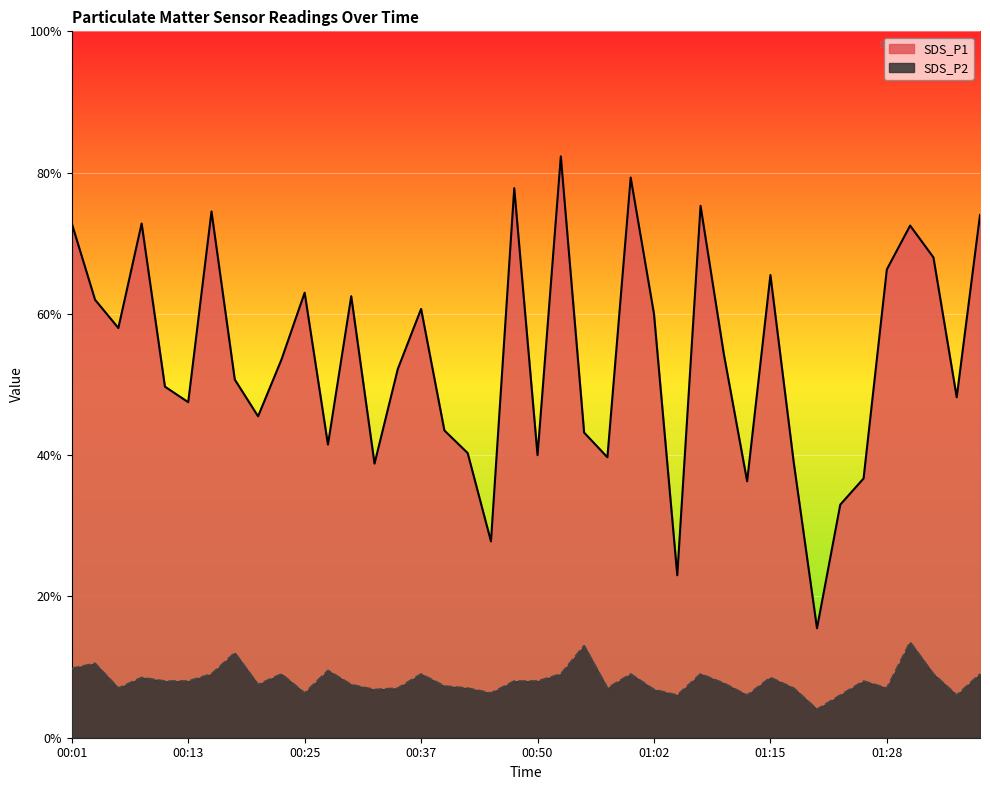

At which category does SDS_P2 reach its first local valley?

00:06